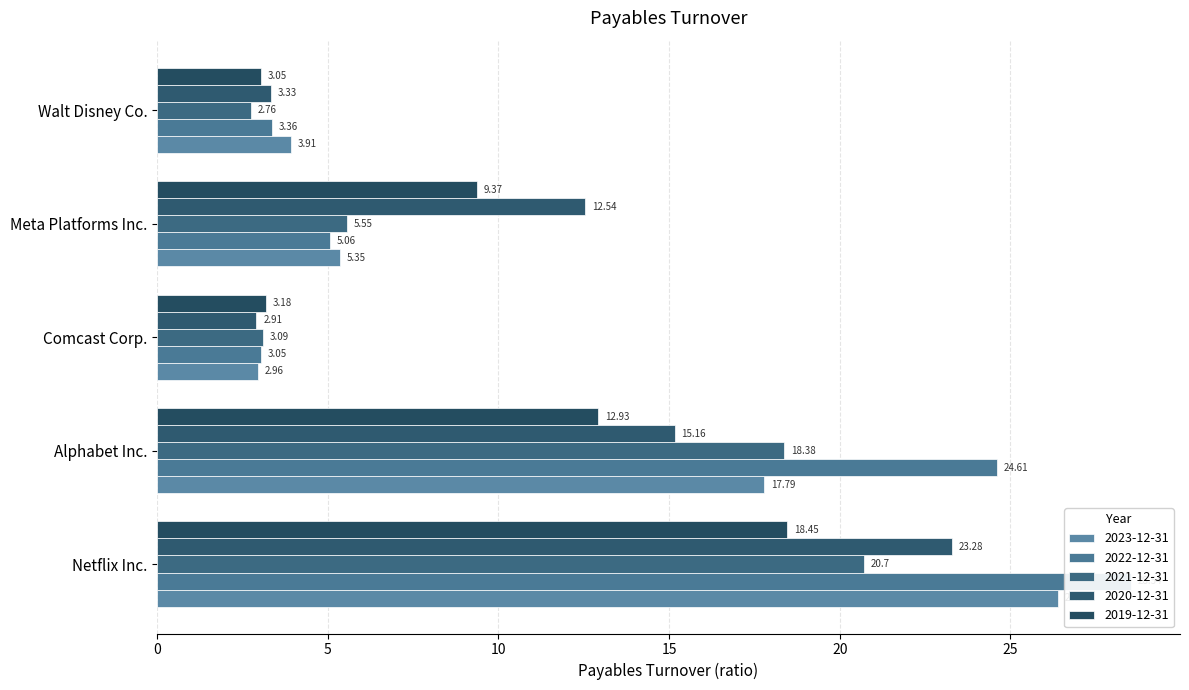

What is the label of the 5th bar from the right?

Netflix Inc.